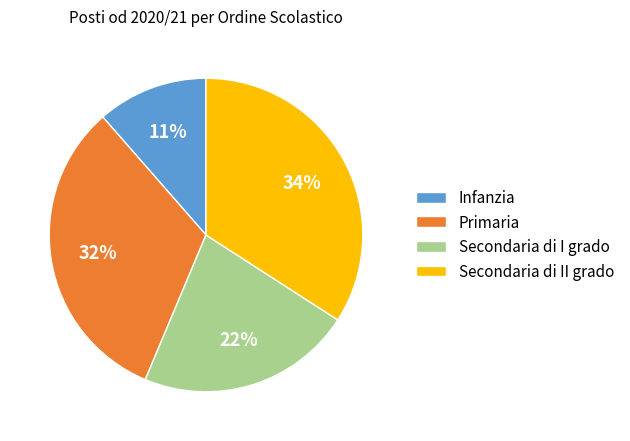

Rank the categories by value from highest to lowest.

Secondaria di II grado, Primaria, Secondaria di I grado, Infanzia